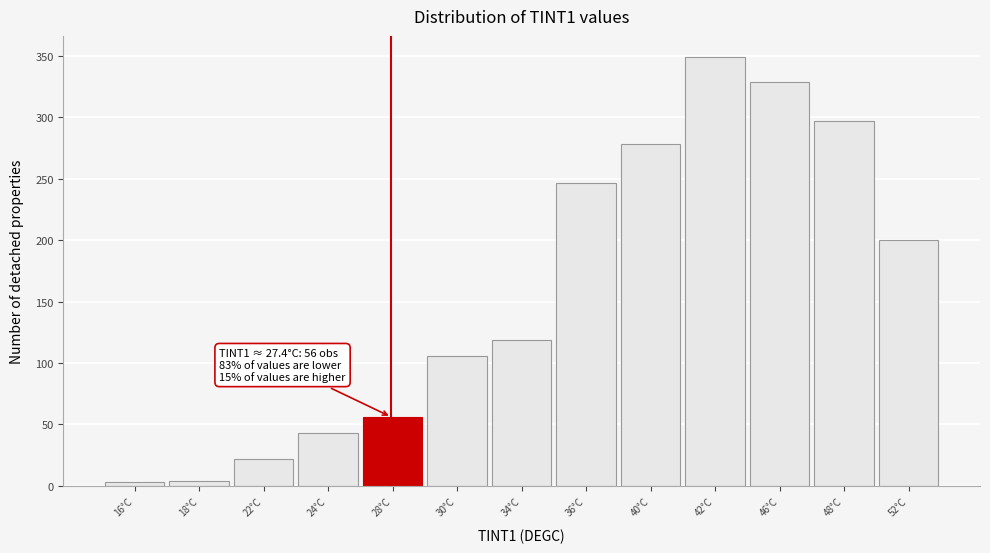

Which label corresponds to the largest value in the chart?

42°C